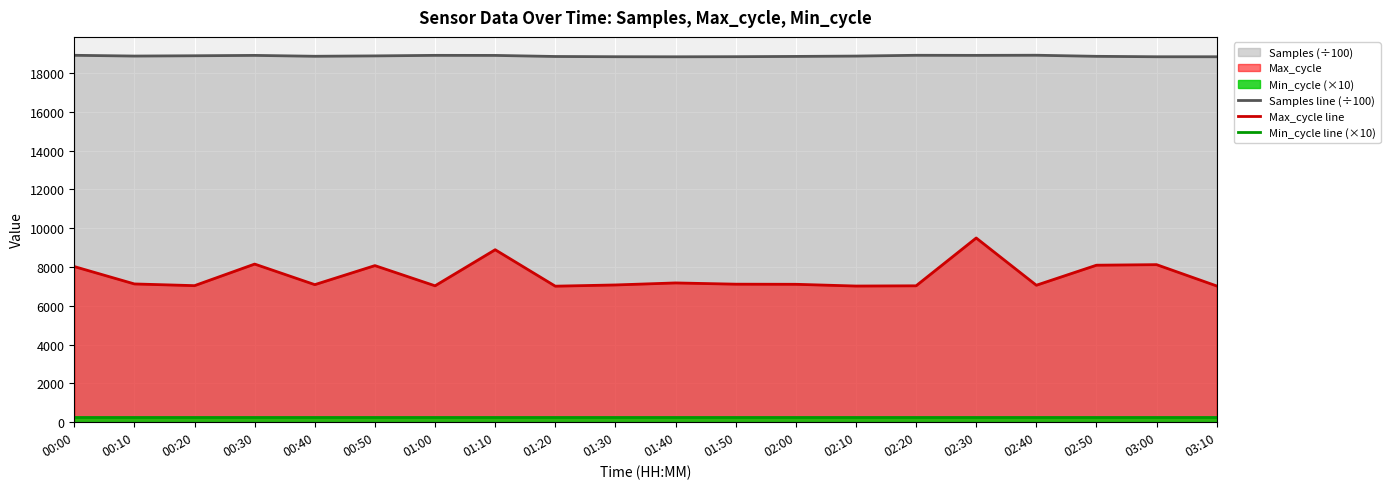

Rank the series by their maximum value, from lowest to highest.

Min_cycle line (×10), Max_cycle line, Samples line (÷100)